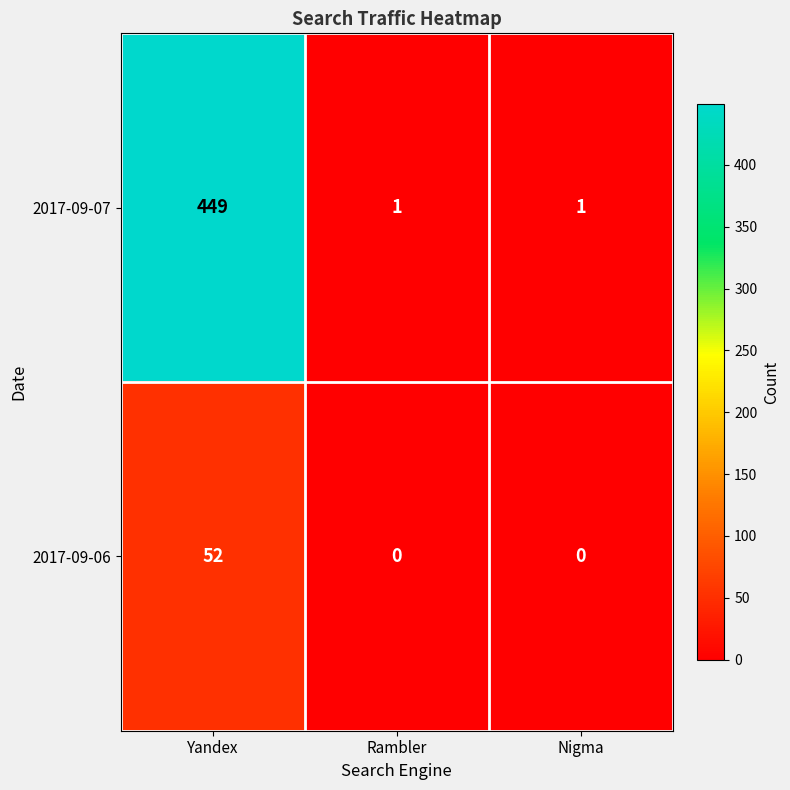

How many 2017-09-07 values are between 1 and 449?

3